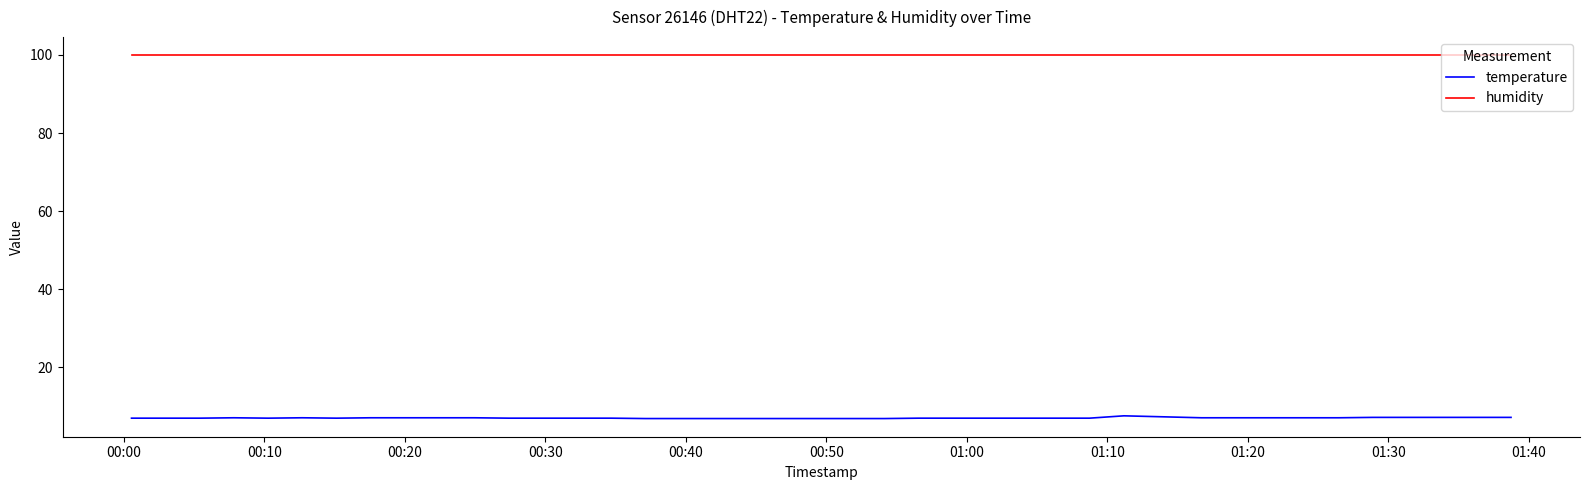

True or false: humidity and temperature cross at least once.

False